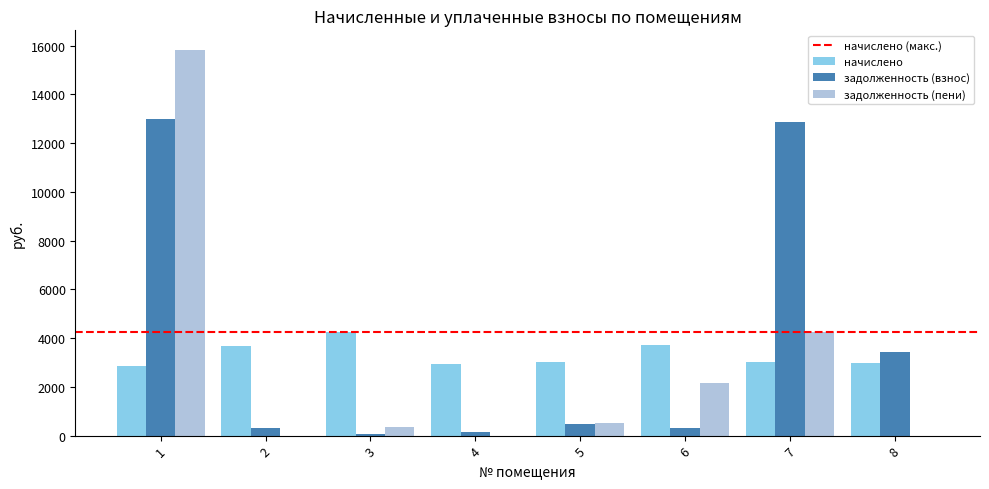

What is the sum of all задолженность (пени) values?

23124.2